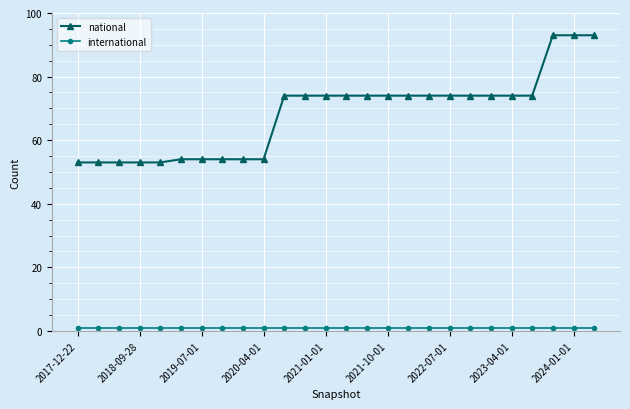

Does the chart display data point markers on the line(s)?

Yes